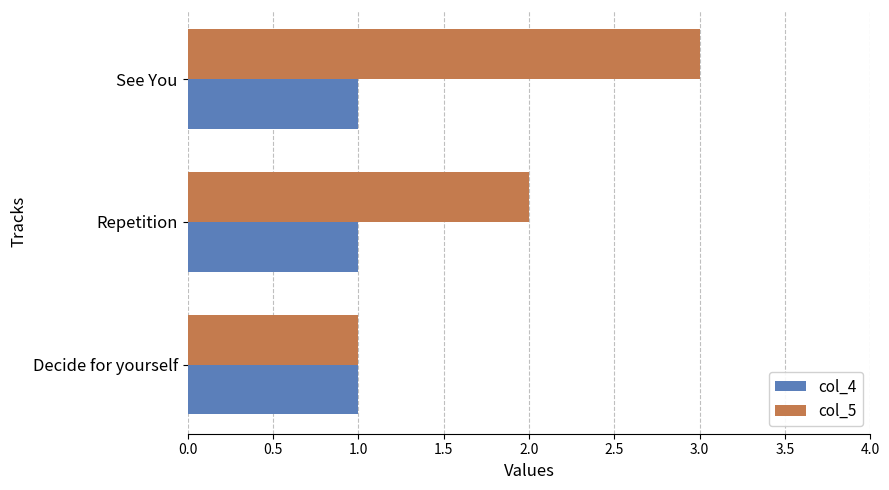

The value of col_5 at Decide for yourself is 1. True or false?

True